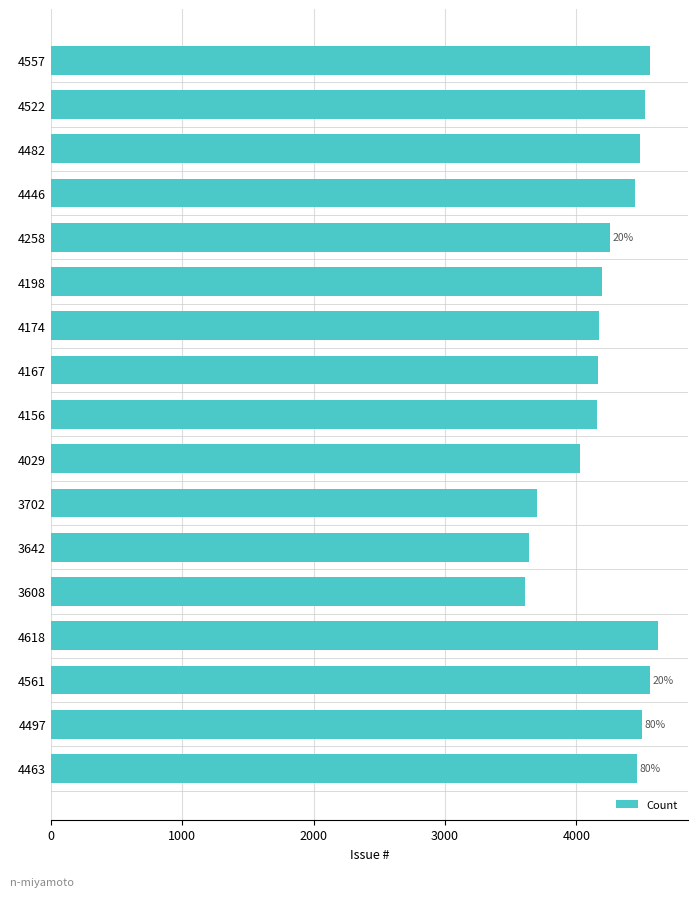

The chart shows a value of 3702 at 3702. True or false?

True